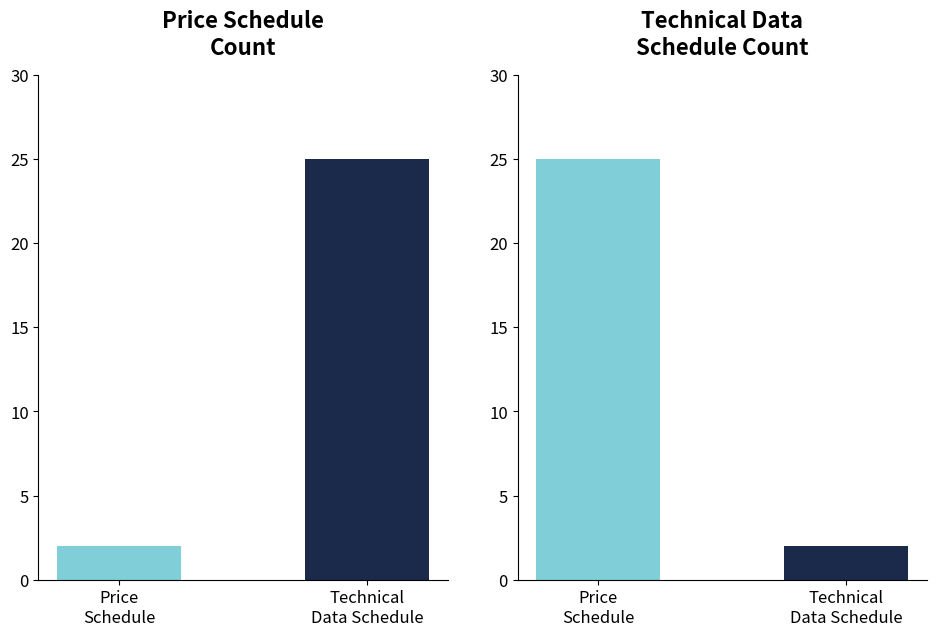

Is the value of Technical Data Schedule at G2. Under Ground Cable greater than the value of Price Schedule at G2. Under Ground Cable?

No